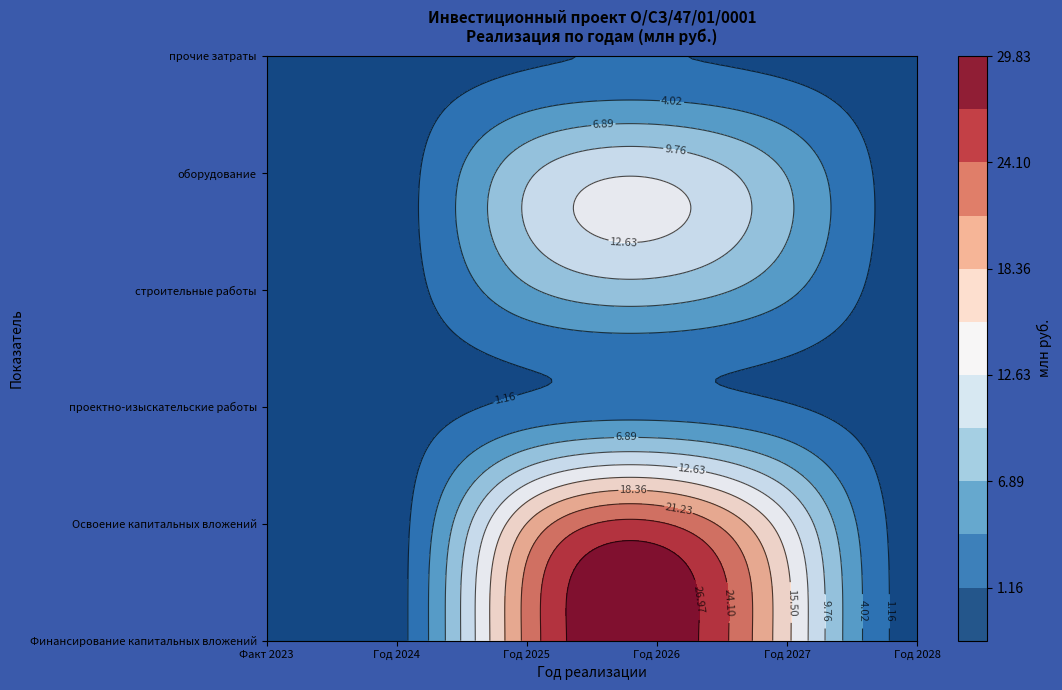

What is the total value across all series at Год 2026?

78.2